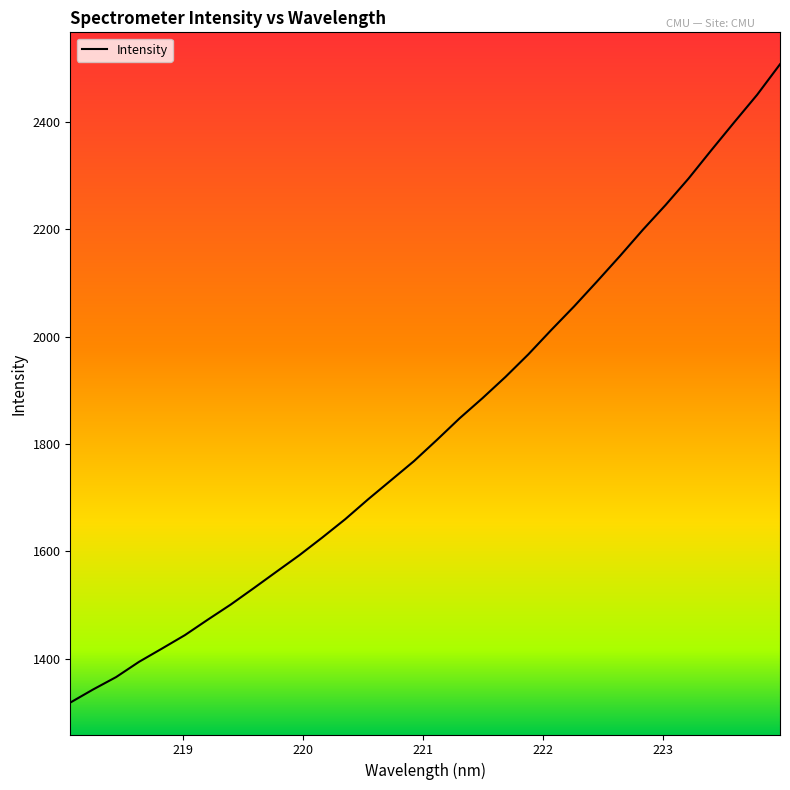

What is the greatest value displayed?

2507.6